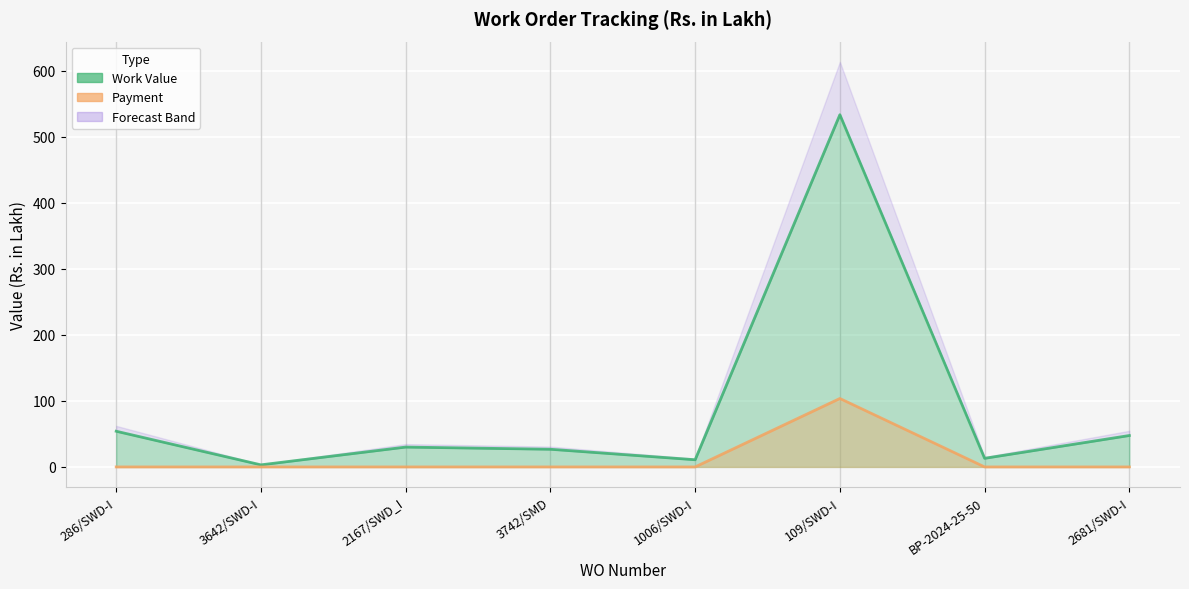

How many values in the Work Value series exceed 30?

4